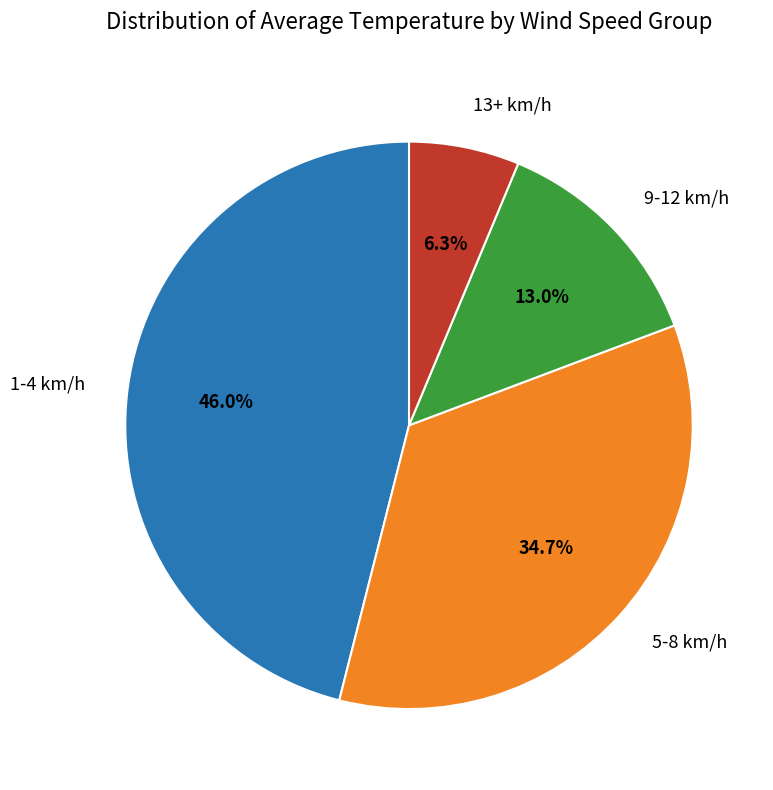

Is there a majority slice in this chart?

No